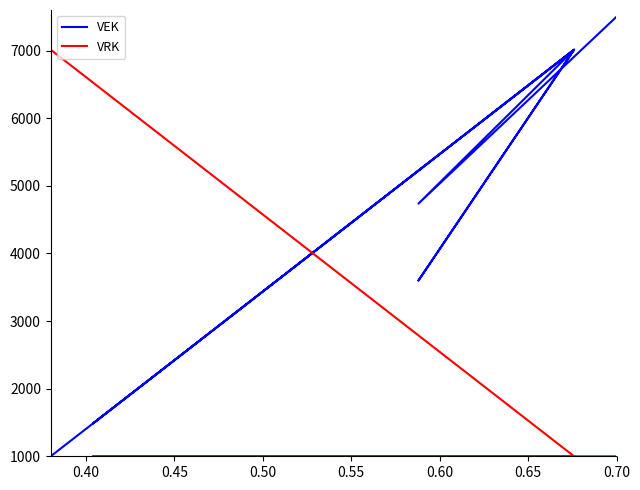

At which category is the sum across all series the highest?

0.70